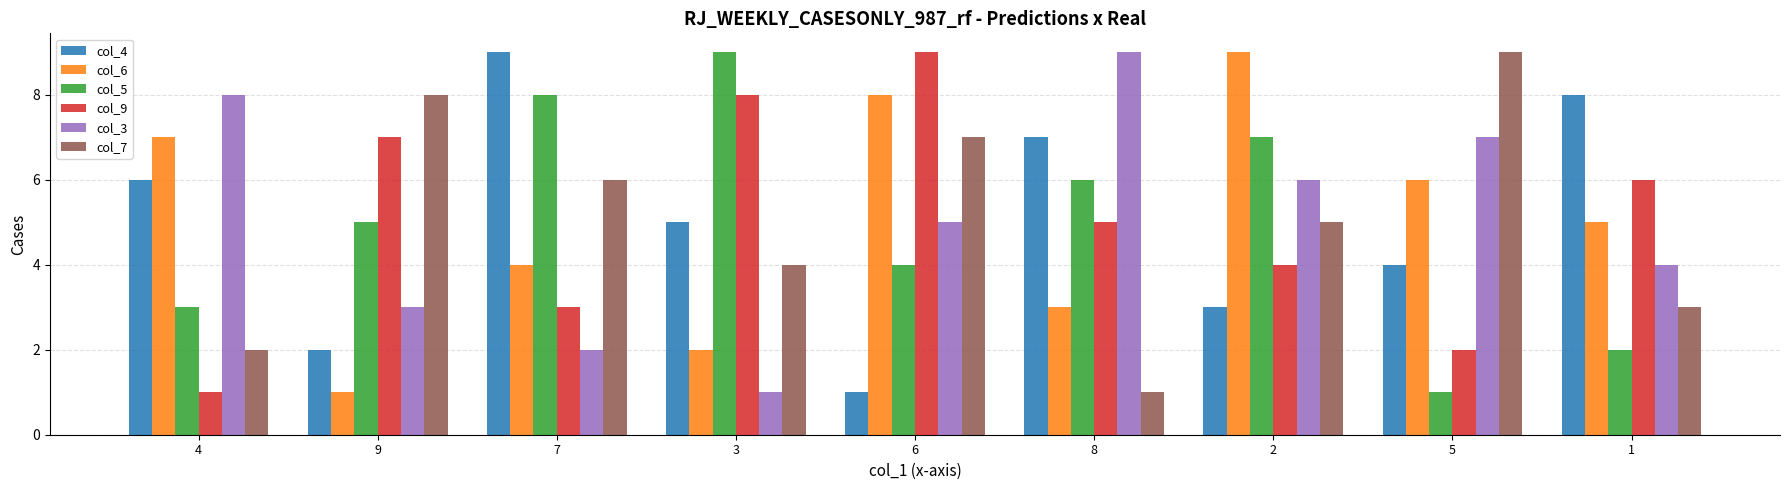

True or false: col_9 has a value of 9 at 6.

True